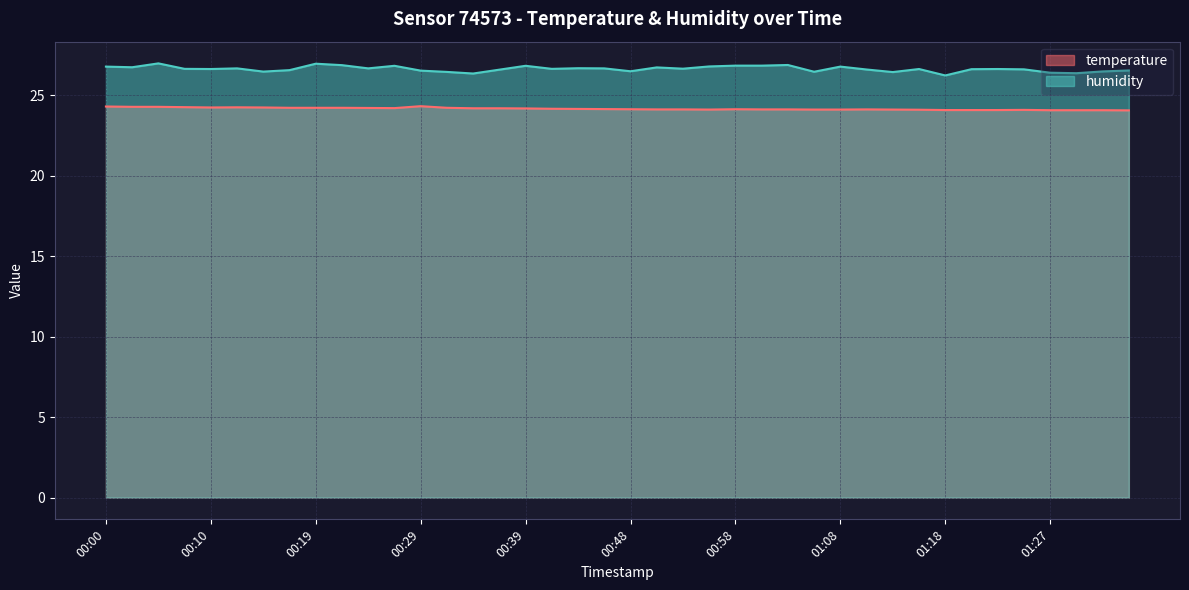

Which category has the highest value across all series?

00:05